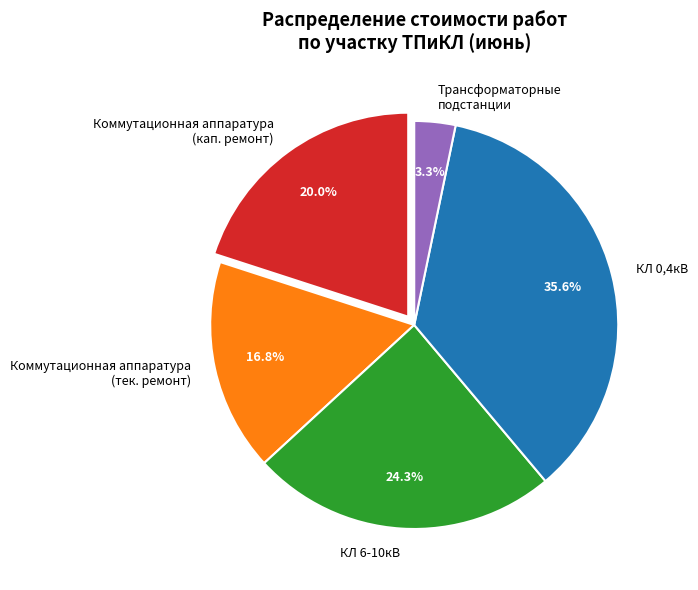

Between Трансформаторные подстанции and КЛ 6-10кВ, which is larger?

КЛ 6-10кВ